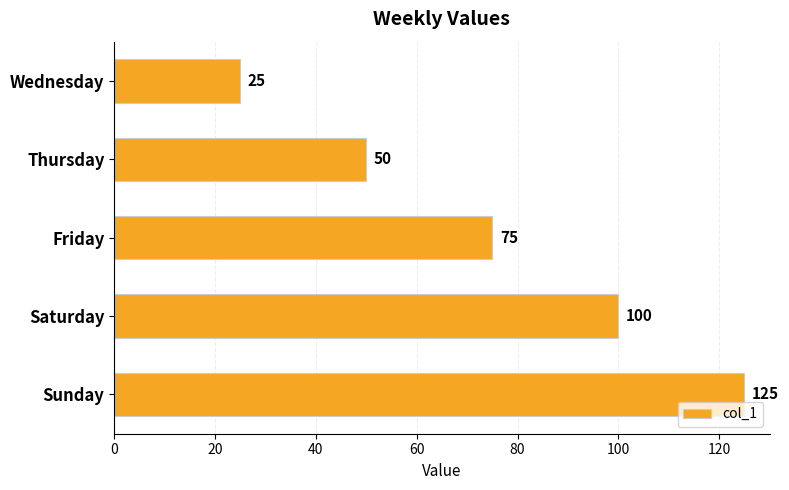

What is the minimum value shown in the chart?

25